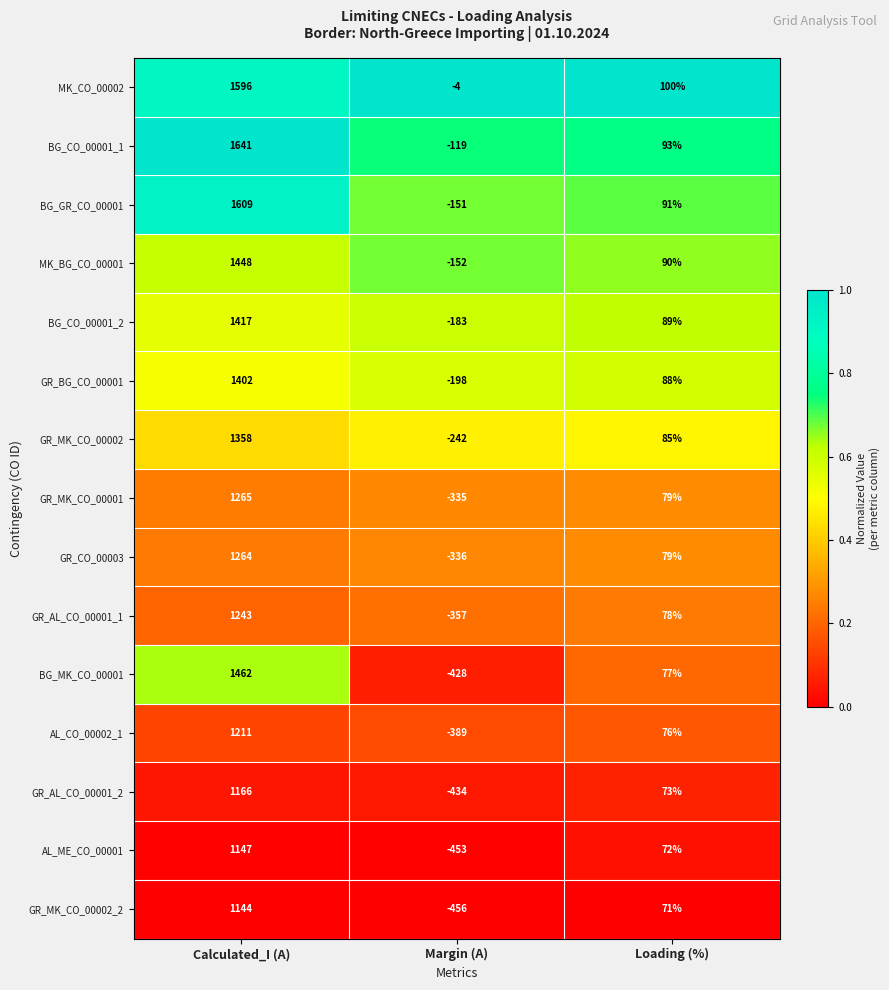

Rank the series at Calculated_I (A) from highest to lowest value.

BG_CO_00001_1, BG_GR_CO_00001, MK_CO_00002, BG_MK_CO_00001, MK_BG_CO_00001, BG_CO_00001_2, GR_BG_CO_00001, GR_MK_CO_00002, GR_MK_CO_00001, GR_CO_00003, GR_AL_CO_00001_1, AL_CO_00002_1, GR_AL_CO_00001_2, AL_ME_CO_00001, GR_MK_CO_00002_2